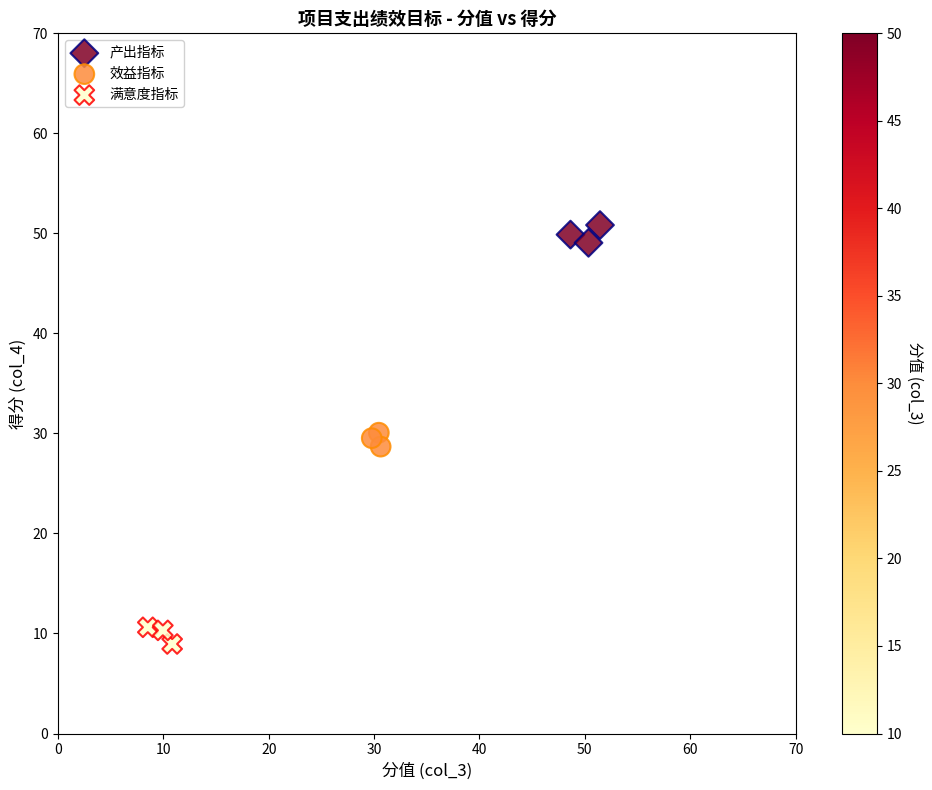

What are all the series names shown in the legend?

产出指标, 效益指标, 满意度指标